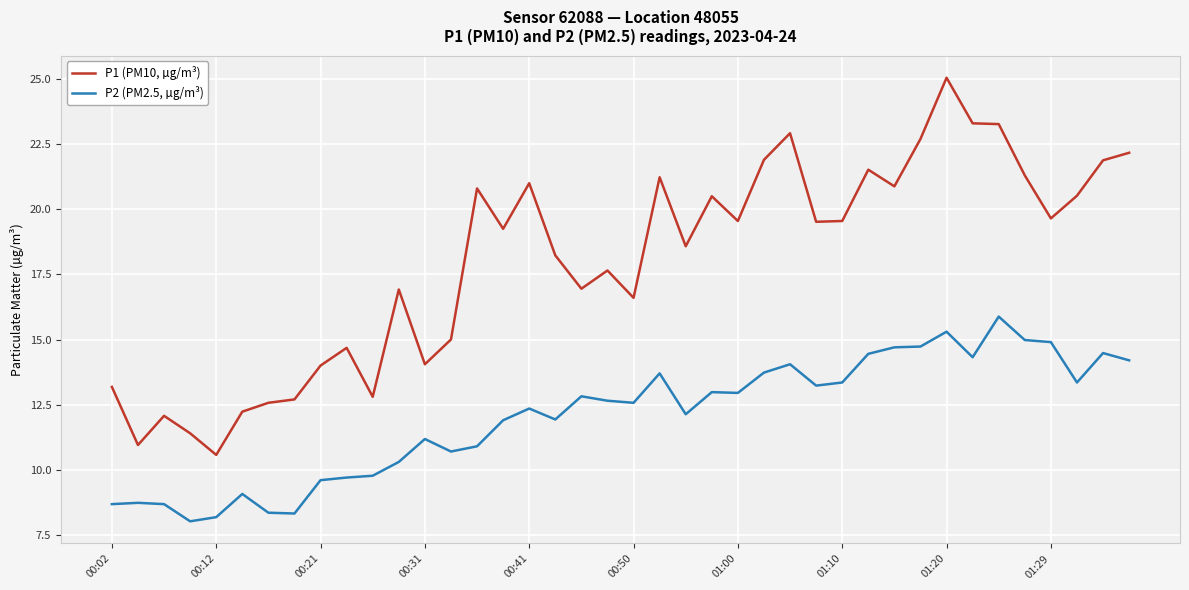

True or false: P2 (PM2.5, µg/m³) and P1 (PM10, µg/m³) intersect in this chart.

False